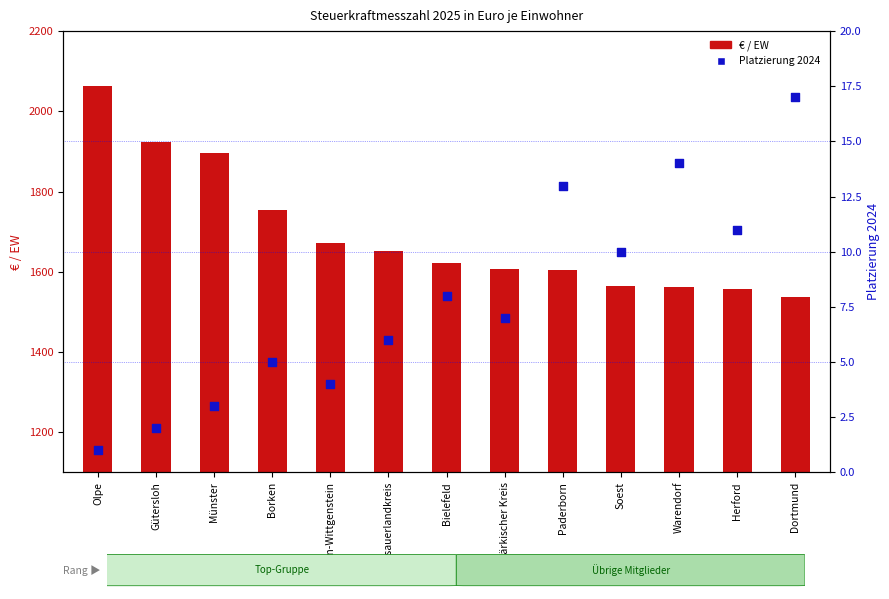

Which series contains the lowest Y value?

Platzierung 2024